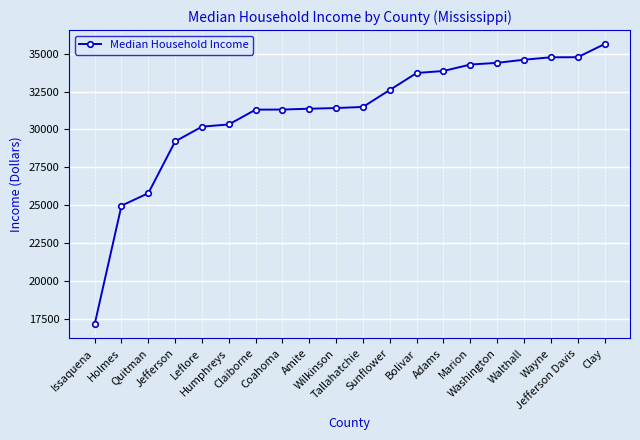

How many data points are less than 31484?

10